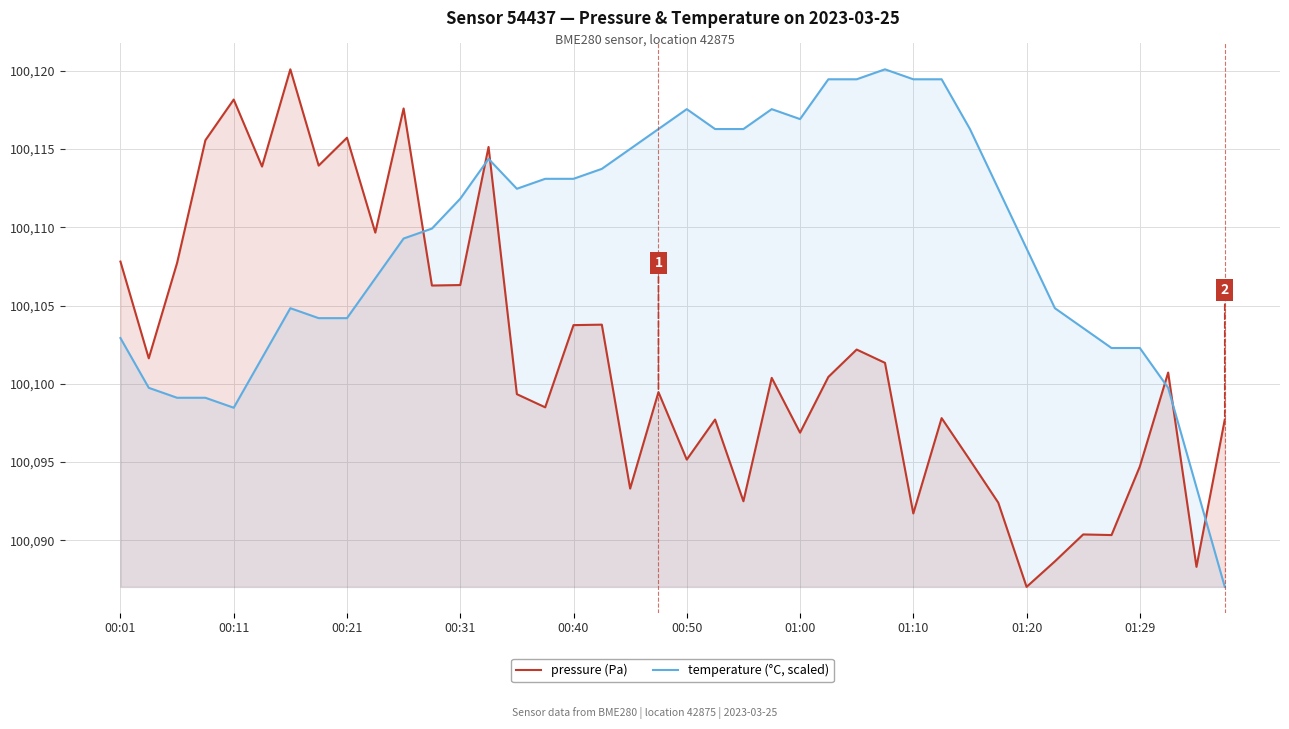

What is the difference between the maximum and minimum values in the pressure (Pa) series?

33.1